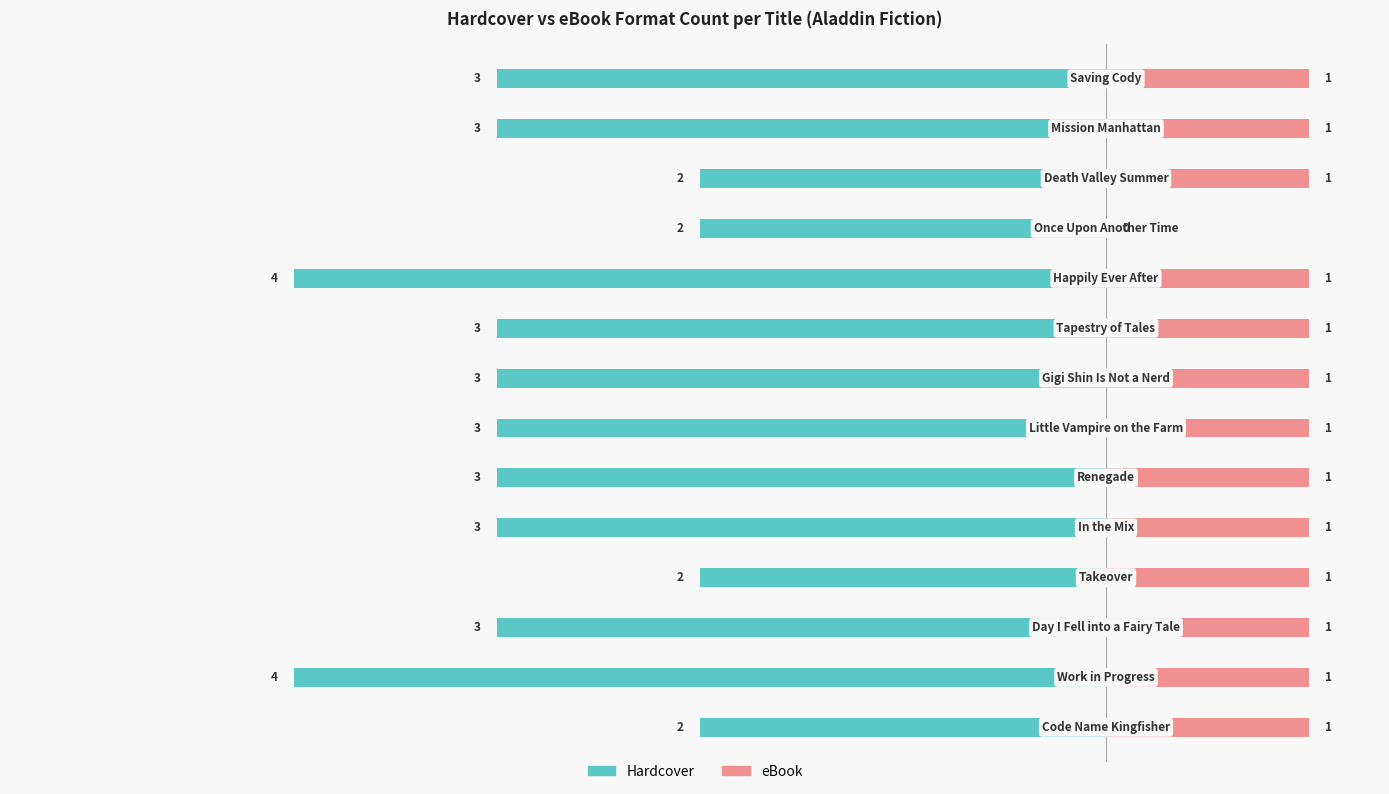

Which series has the widest spread of values?

Hardcover